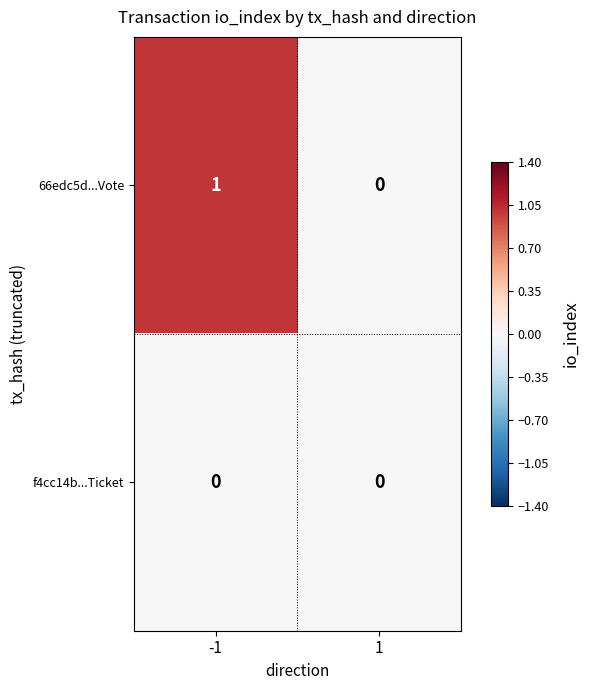

Which label corresponds to the largest value in the chart?

-1